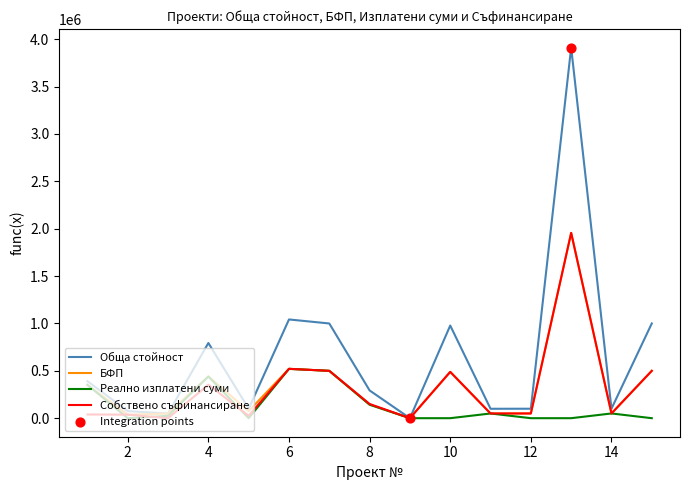

At how many categories does at least one series exceed 2157889?

1